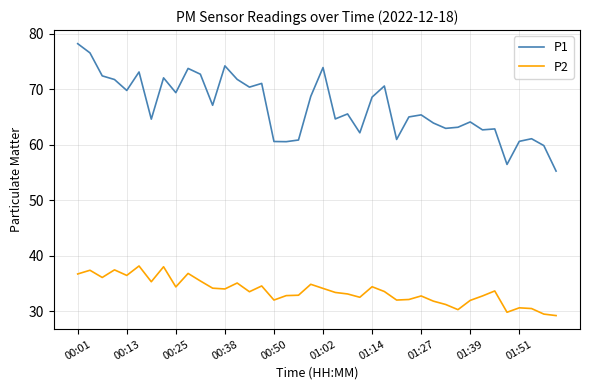

At how many categories does at least one series exceed 47?

40